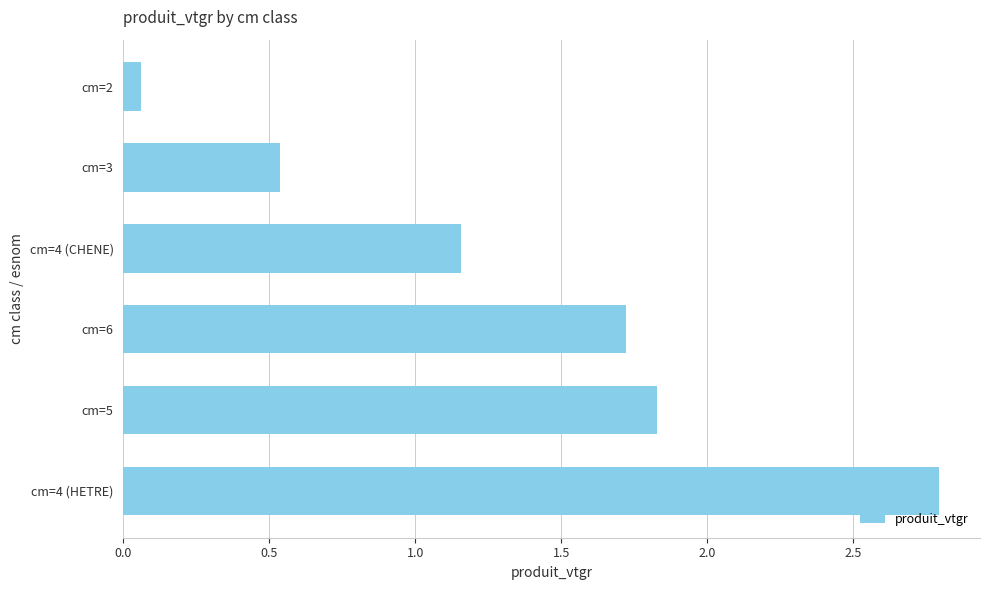

Rank the categories by value from highest to lowest.

cm=4 (HETRE), cm=5, cm=6, cm=4 (CHENE), cm=3, cm=2